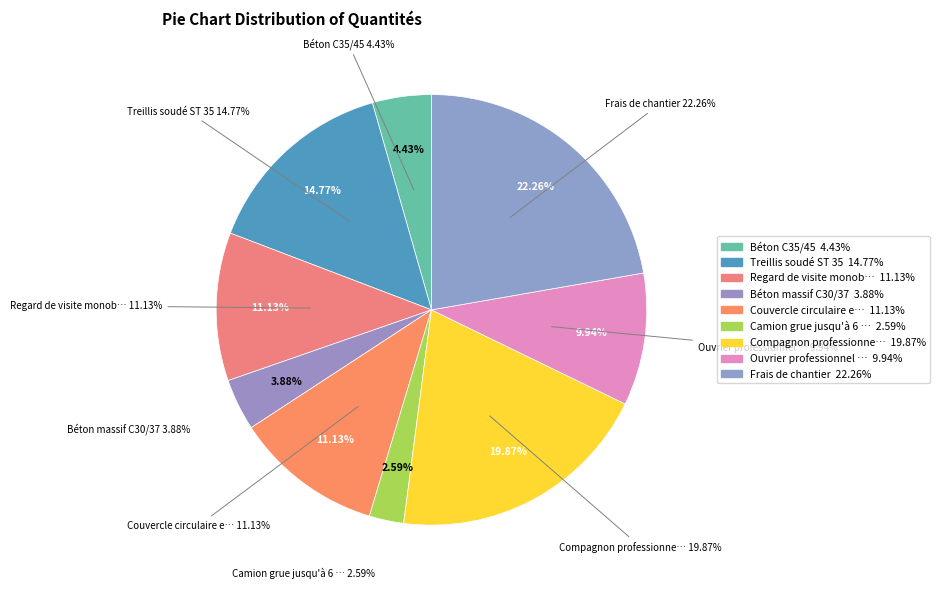

Which slice is the largest?

Frais de chantier